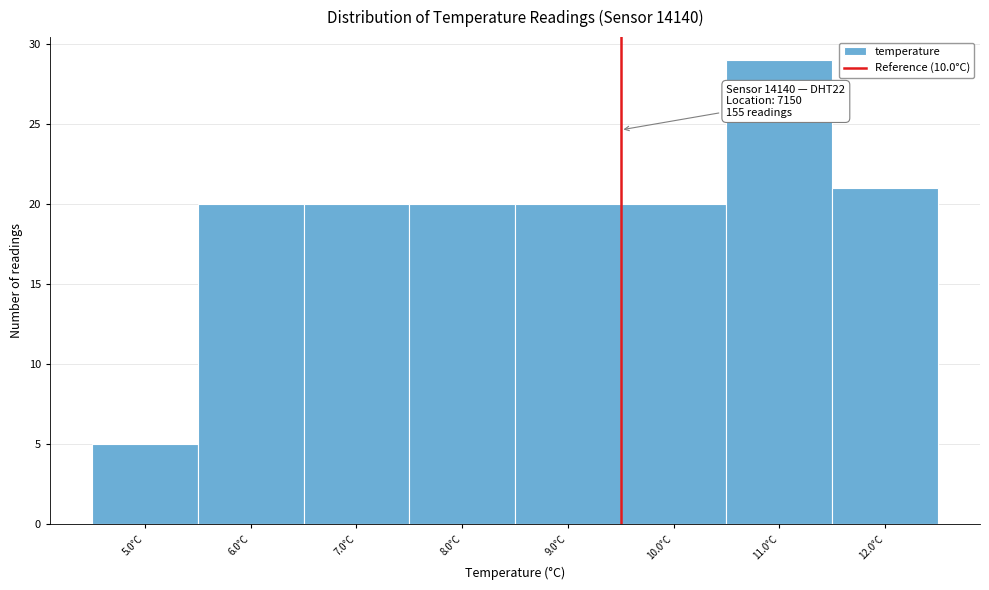

Reading left to right, what are all the values shown in this chart?

5.0°C=5	6.0°C=20	7.0°C=20	8.0°C=20	9.0°C=20	10.0°C=20	11.0°C=29	12.0°C=21